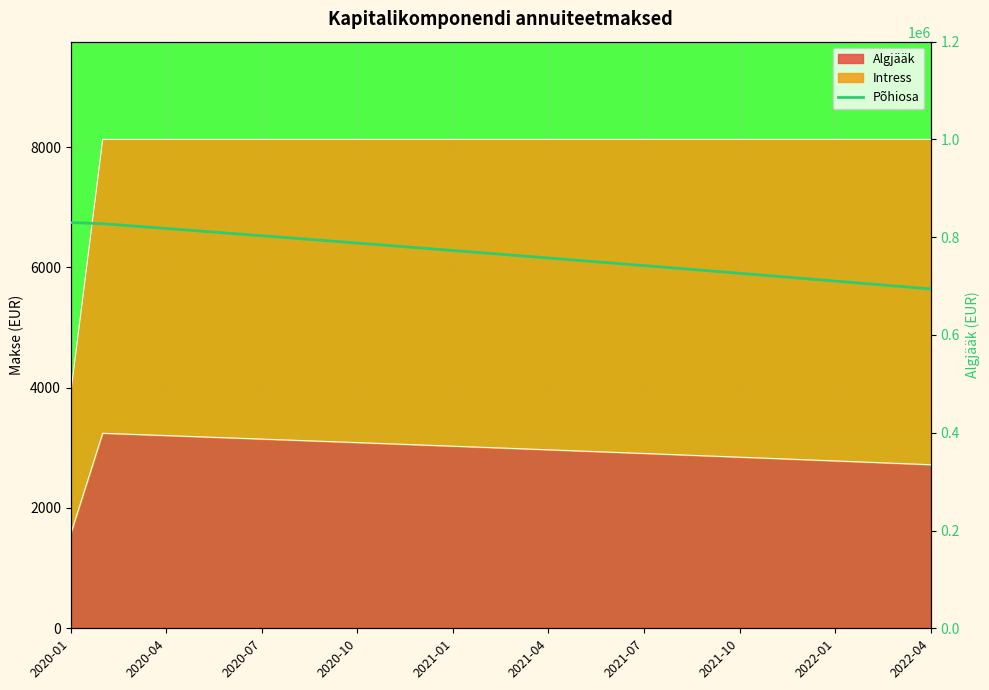

Reading left to right, extract all data points from this chart.

829972.9	827626.6	822742.1	817838.4	812915.6	807973.4	803012.0	798031.0	793030.6	788010.6	782970.9	777911.5	772832.3	767733.2	762614.1	757474.9	752315.7	747136.2	741936.4	736716.3	731475.7	726214.6	720932.9	715630.5	710307.3	704963.3	699598.4	694212.4